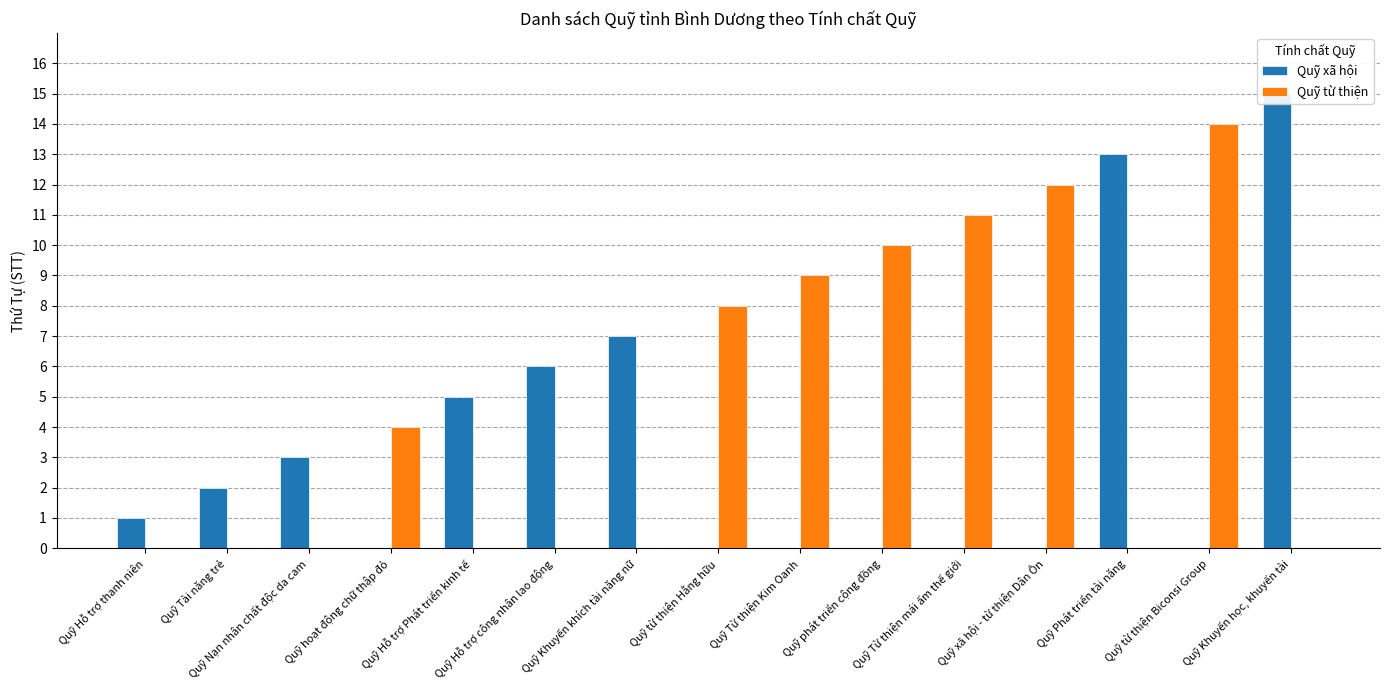

How many data points does each series have?

15